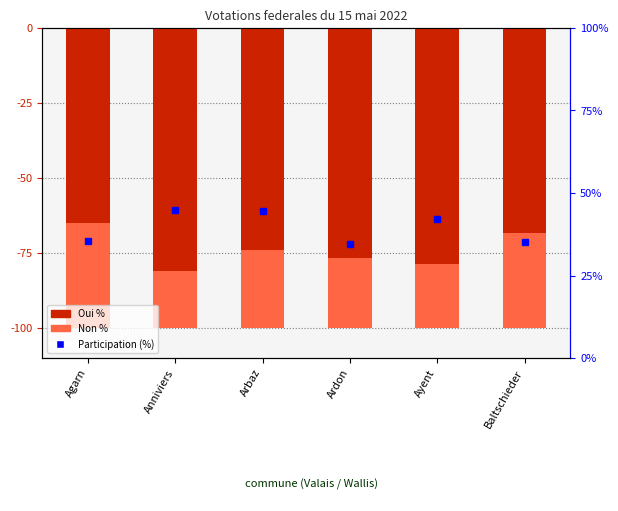

What is the difference between the Oui % values at Ardon and Arbaz?

2.7